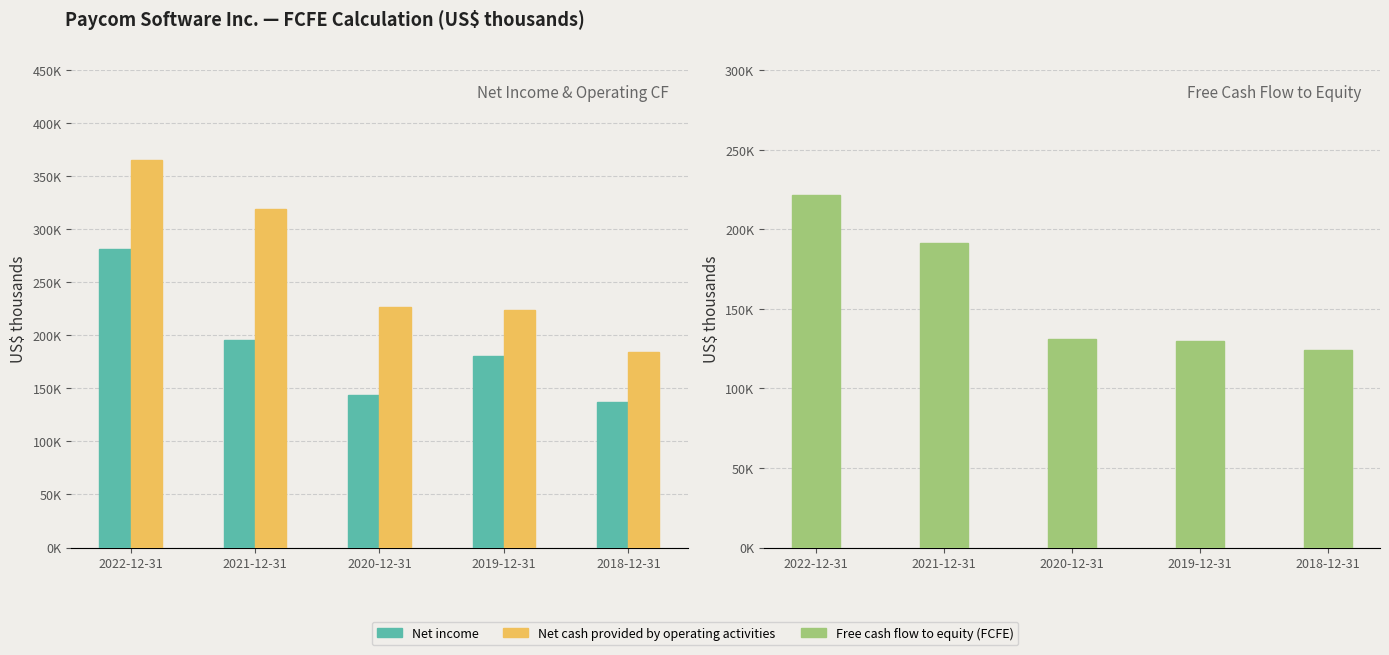

At 2019-12-31, list the series in order from smallest to largest.

Free cash flow to equity (FCFE), Net income, Net cash provided by operating activities